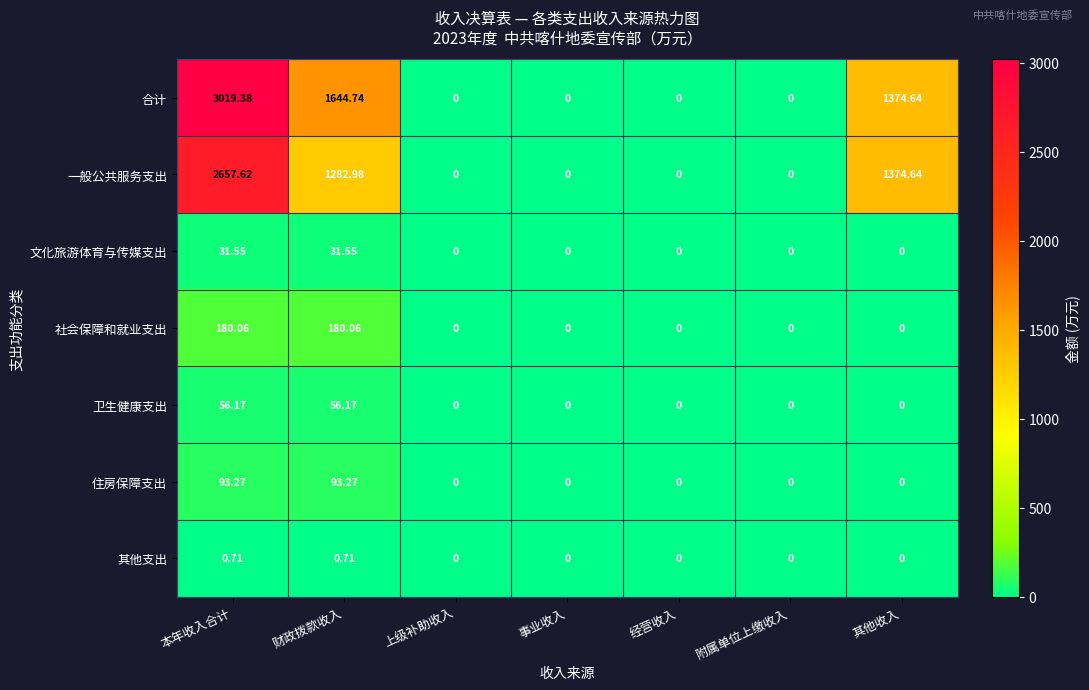

Between 本年收入合计 and 其他收入, which series saw the biggest shift?

合计